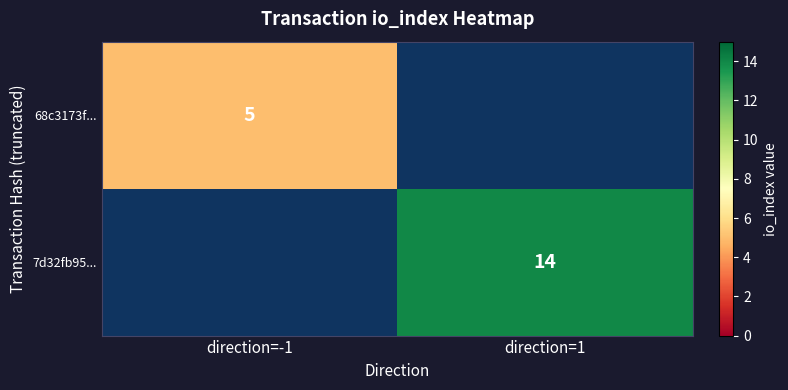

True or false: 68c3173f... has a value of 5 at direction=-1.

True